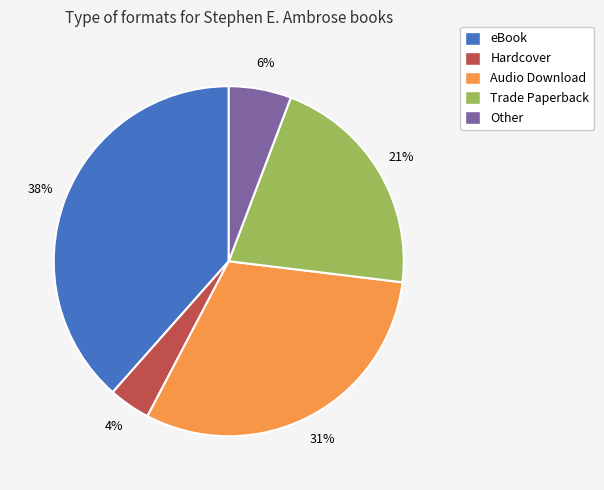

Do Other and Hardcover together represent more than half of the pie?

No